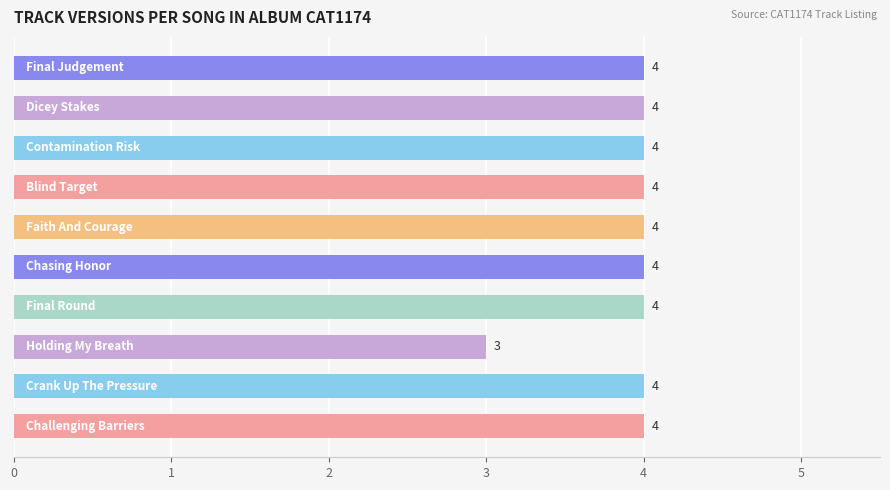

What is the smallest value displayed?

3